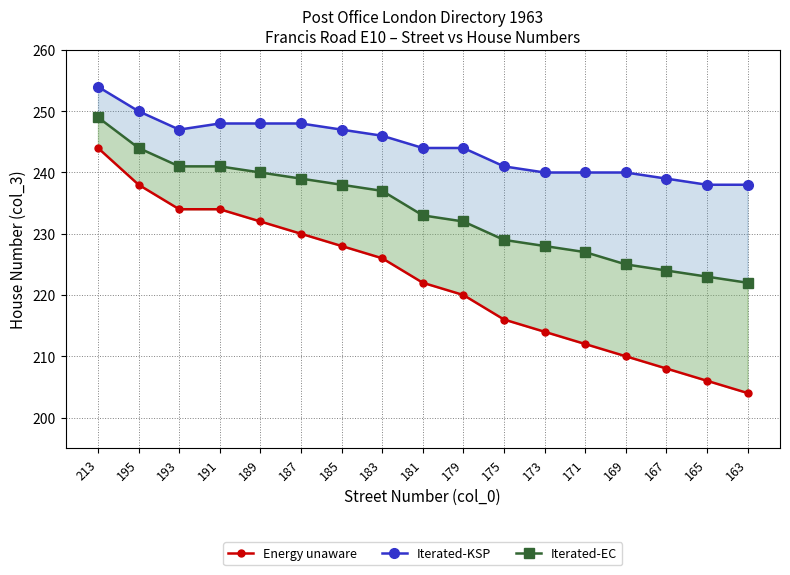

Which label corresponds to the smallest value in the chart?

163